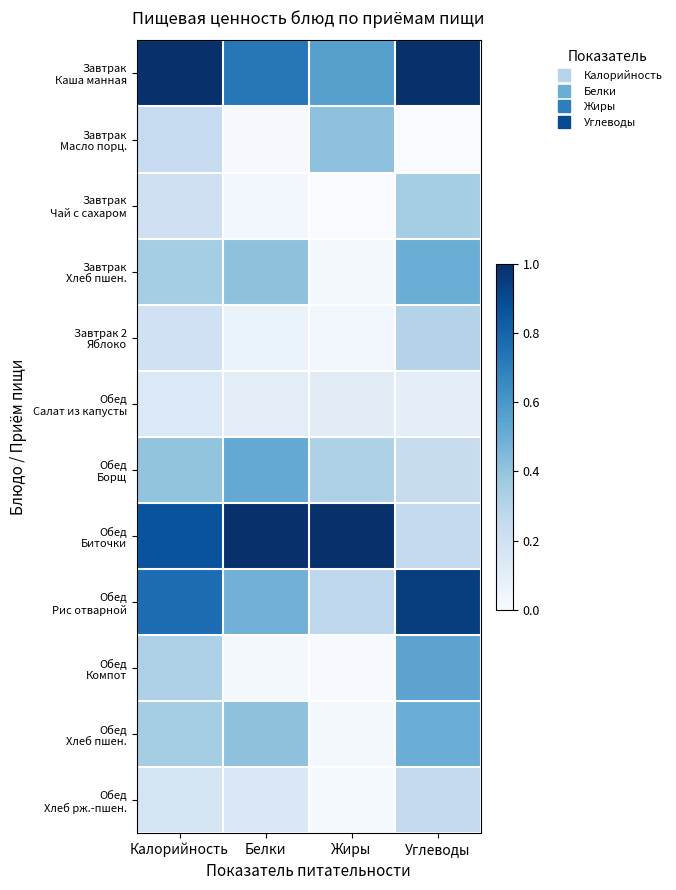

Rank the series by their maximum value, from highest to lowest.

Завтрак Каша манная, Обед Биточки, Обед Рис отварной, Обед Компот, Обед Борщ, Завтрак Хлеб пшен., Обед Хлеб пшен., Завтрак Масло порц., Завтрак Чай с сахаром, Завтрак 2 Яблоко, Обед Хлеб рж.-пшен., Обед Салат из капусты